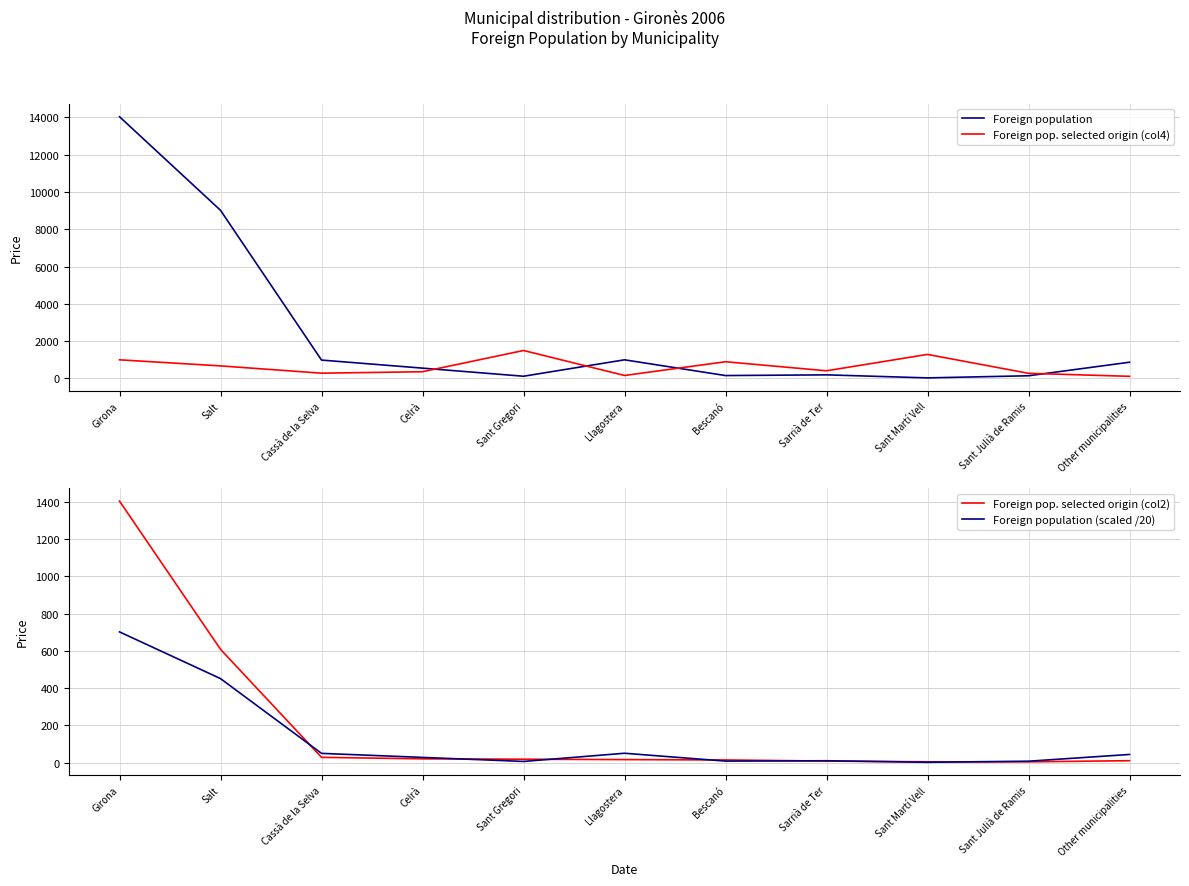

Is this an area chart (filled region under the line)?

No